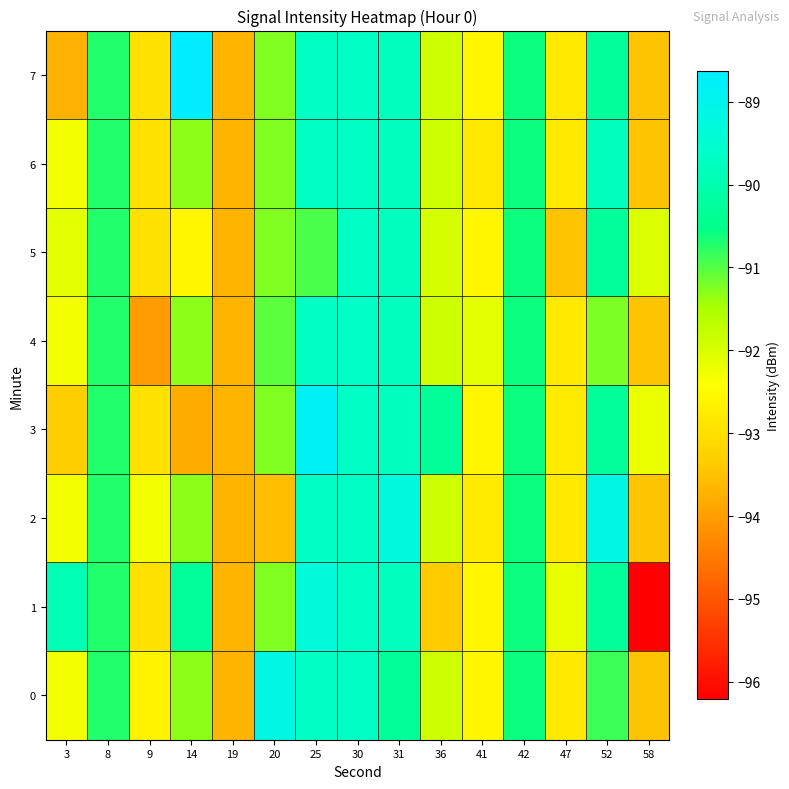

What is the total value across all series at 20?

-730.0